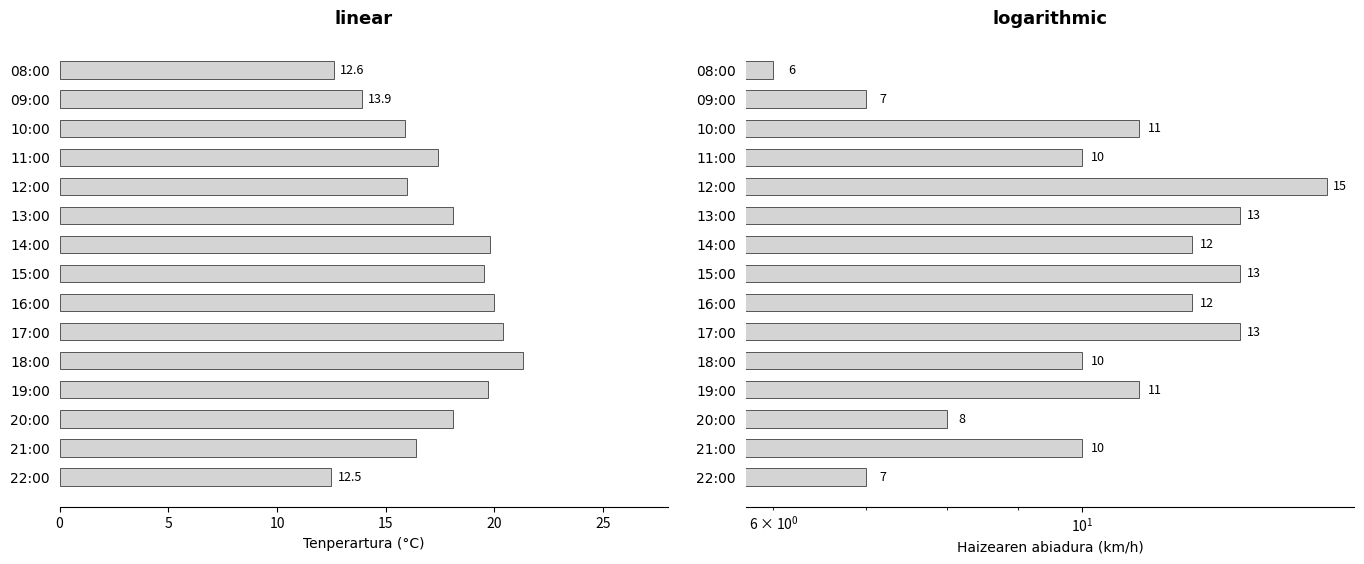

Does the chart contain stacked bars?

No